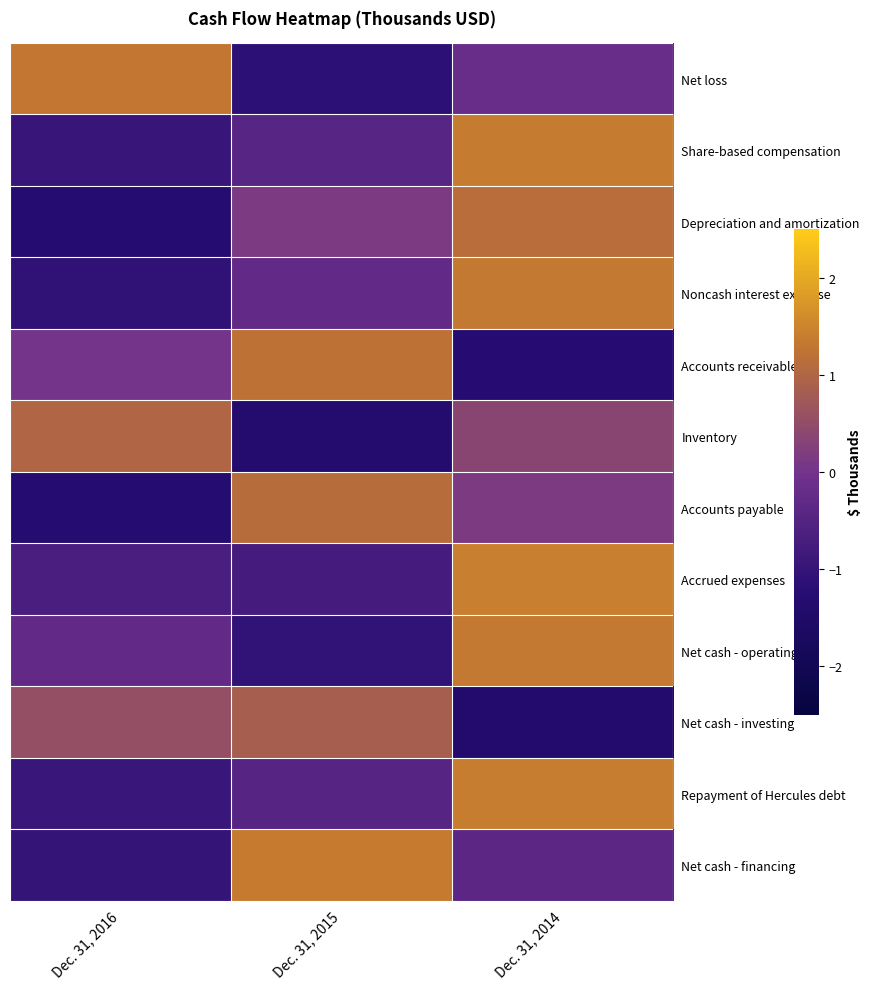

List the series in order of their peak value, highest first.

Accrued expenses, Repayment of Hercules debt, Share-based compensation, Net cash - financing, Net cash - operating, Noncash interest expense, Net loss, Accounts receivable, Depreciation and amortization, Accounts payable, Inventory, Net cash - investing